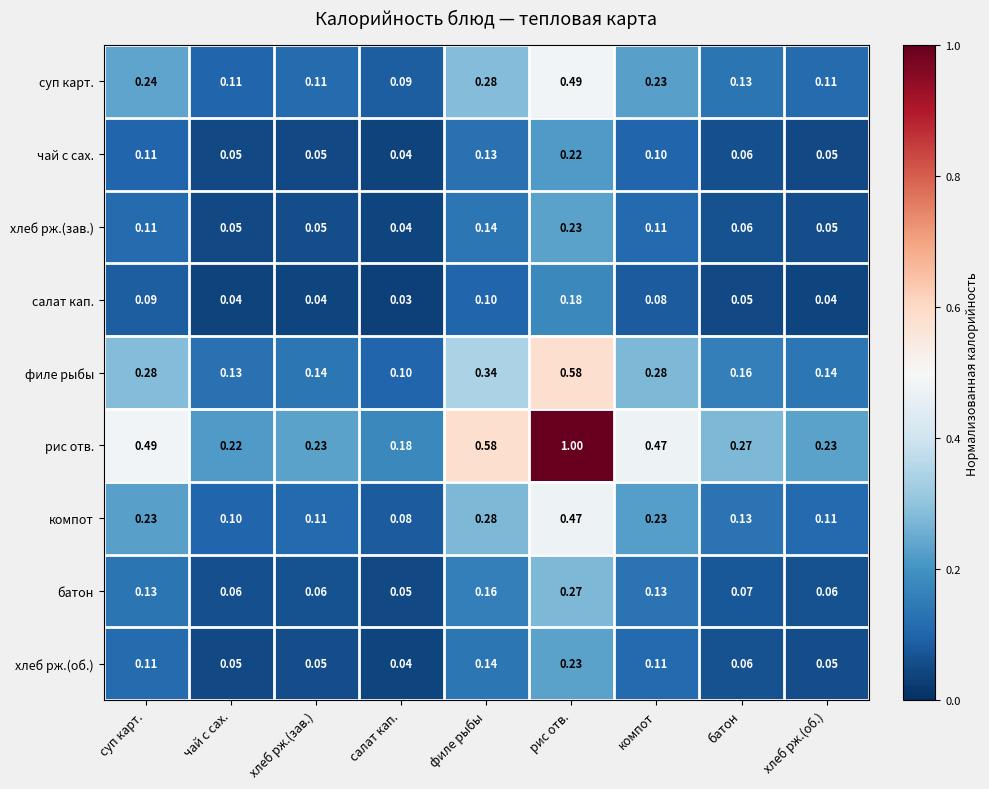

At which label is суп карт. closest to 0?

салат кап.